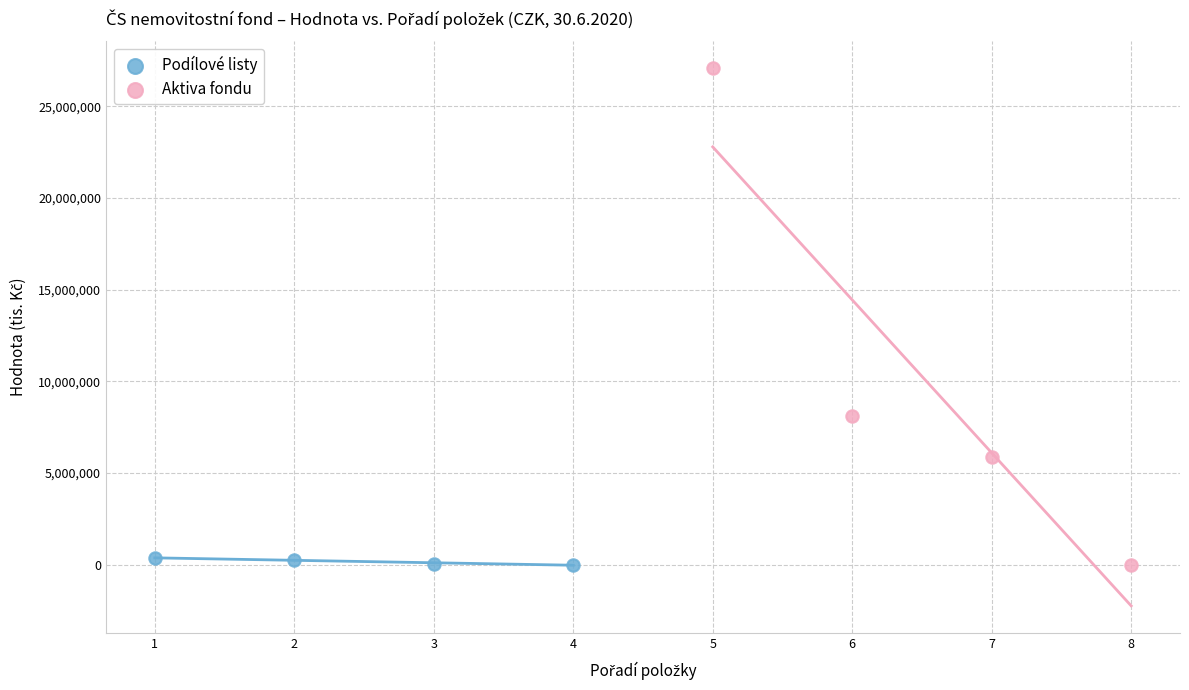

Which series contains the highest Y value?

Aktiva fondu